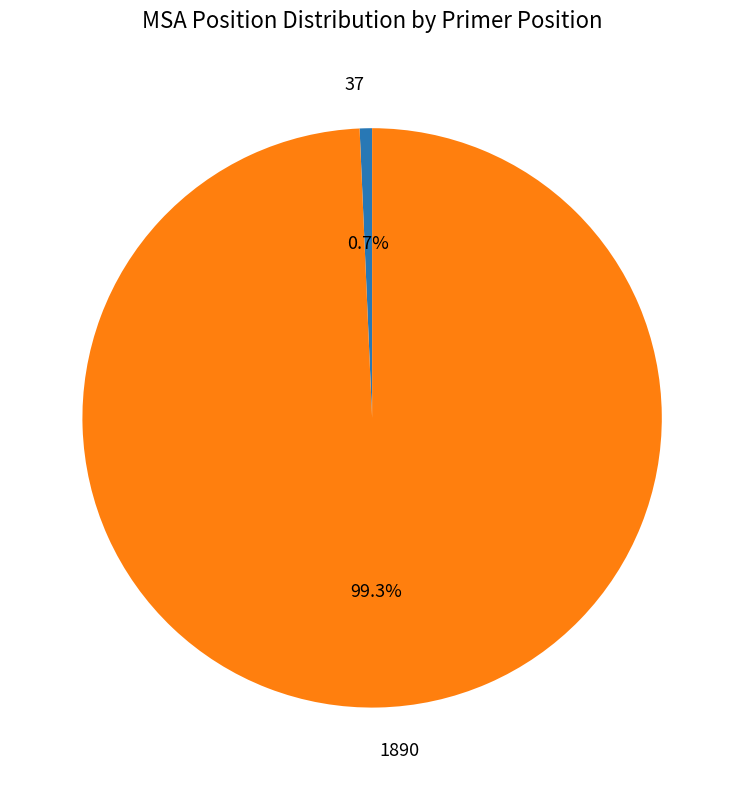

How many segments does this pie chart have?

2